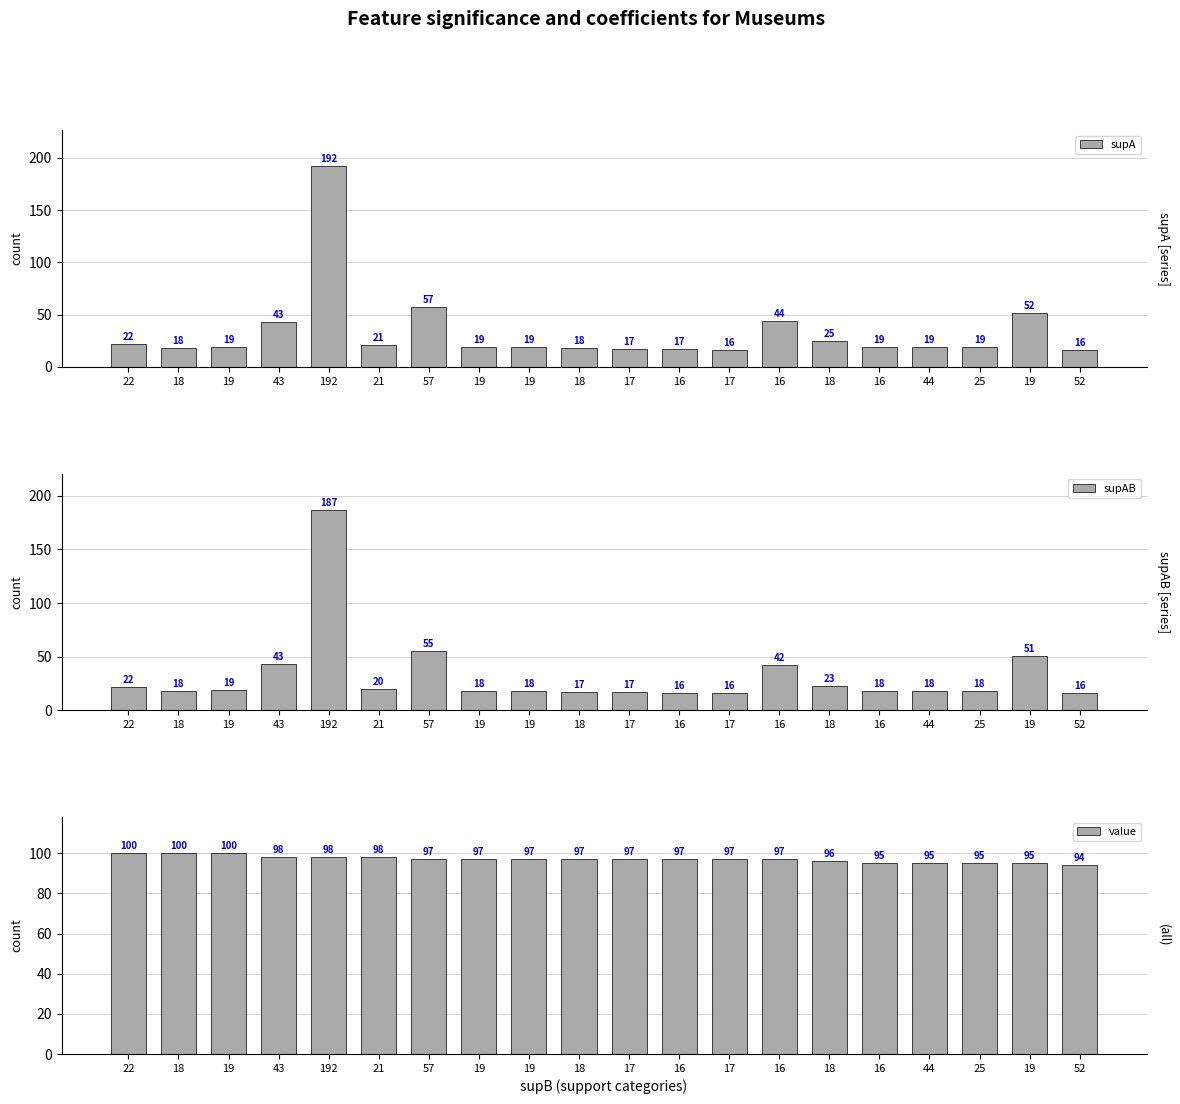

Is the value of supA at 22 greater than the value of value at 44?

No